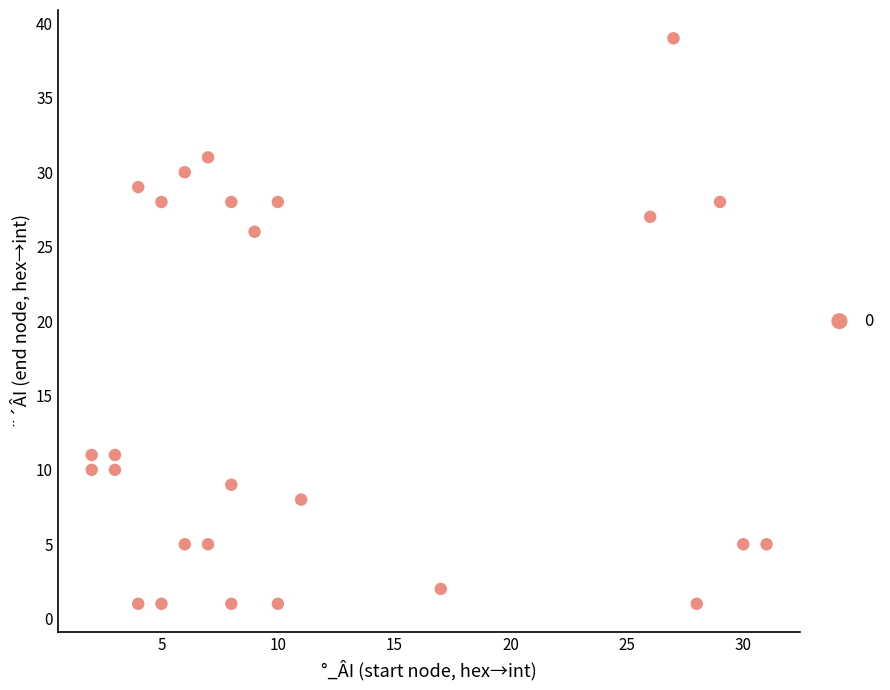

What Y value in the scatter plot is closest to 20?

26